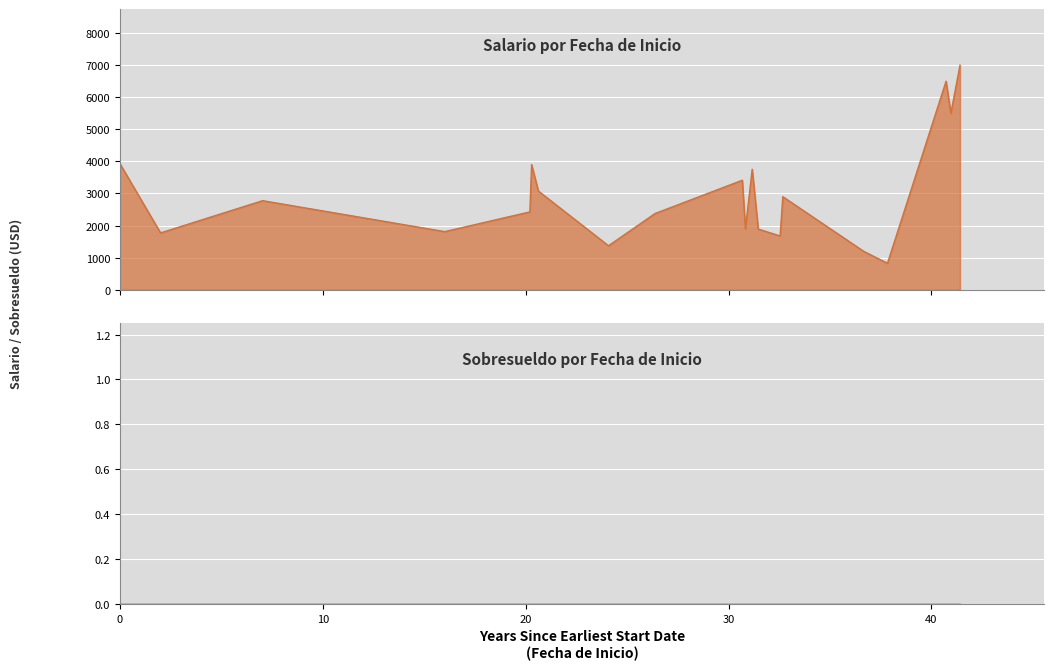

What is the total value across all series at 2020-09-28?

7000